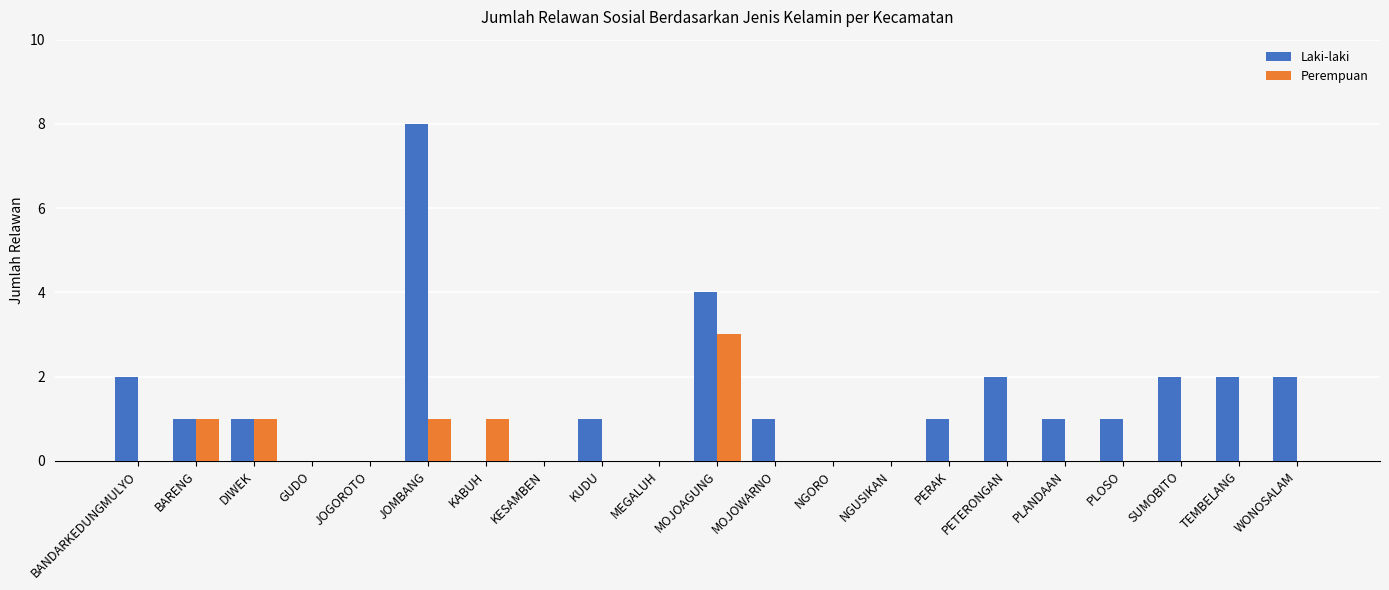

What is the greatest value displayed?

8